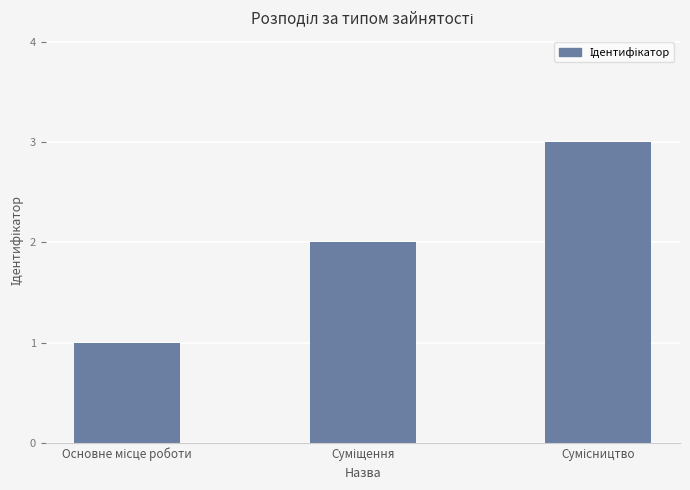

What is the greatest value displayed?

3